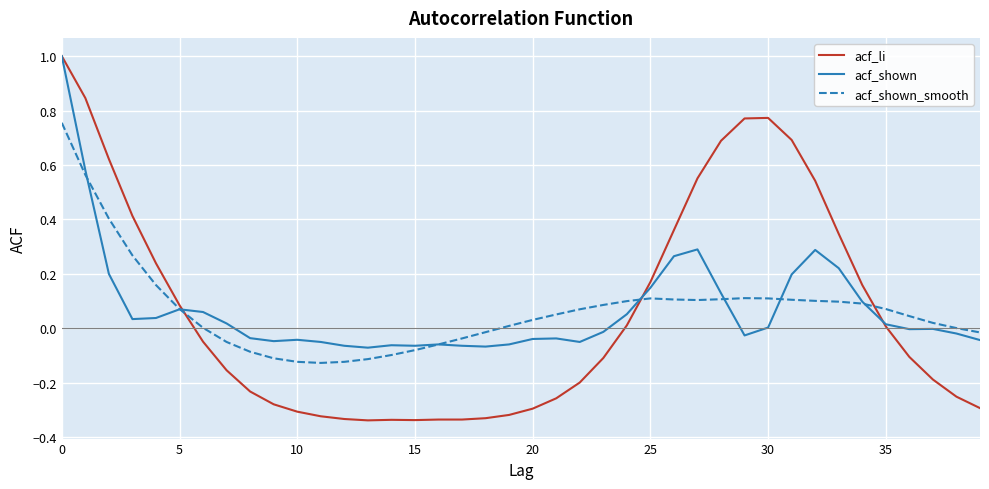

Is this an area chart (filled region under the line)?

No